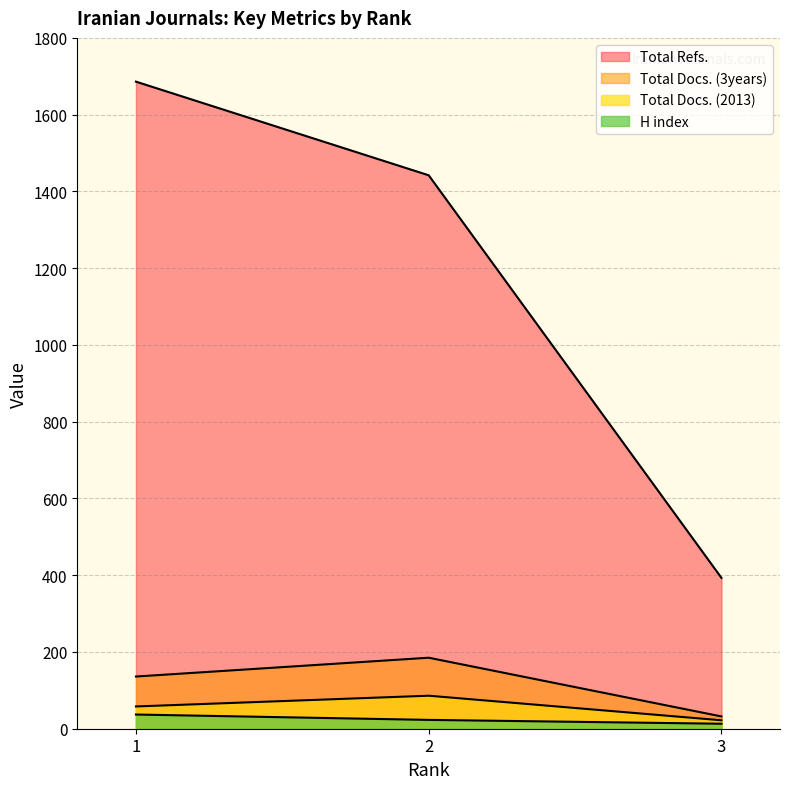

True or false: Total Refs. has a value of 239 at 3.

False